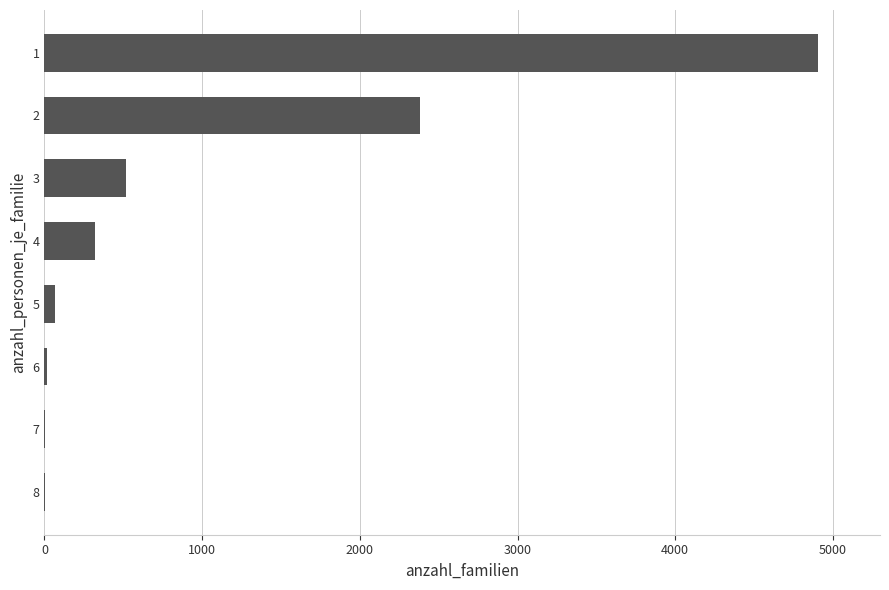

What is the maximum value shown in the chart?

4906